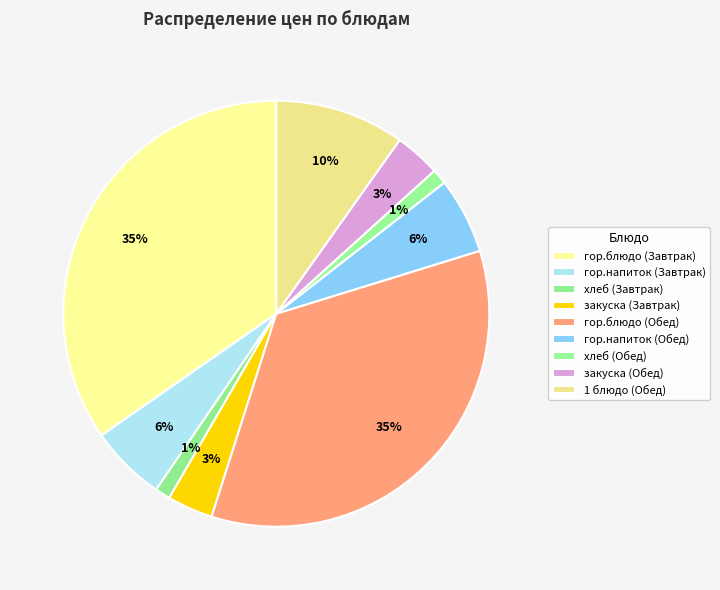

Count the number of slices in the pie.

9